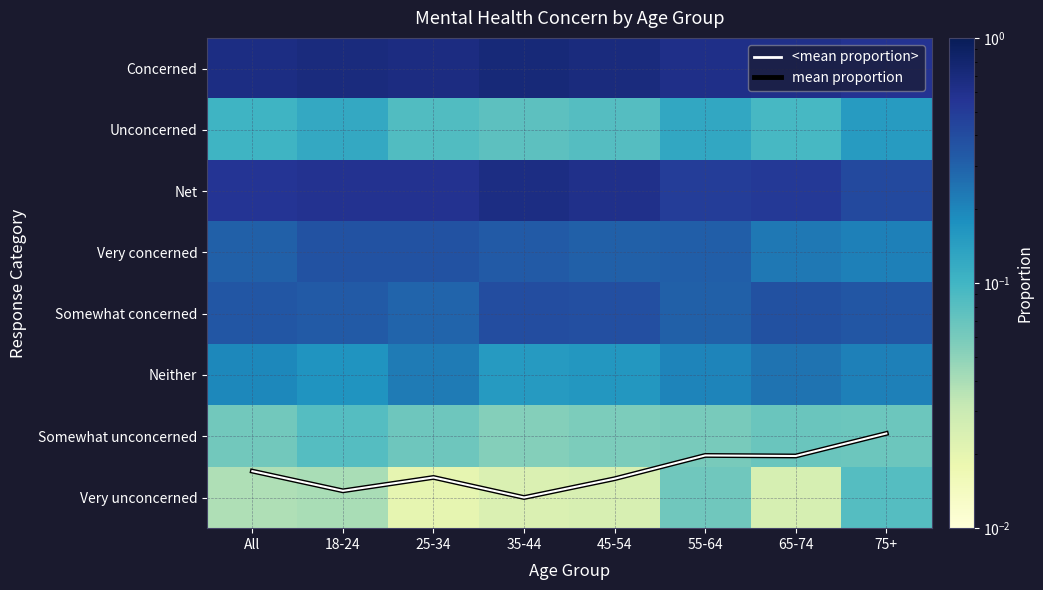

The value of Somewhat concerned at 35-44 is 0.4. True or false?

True